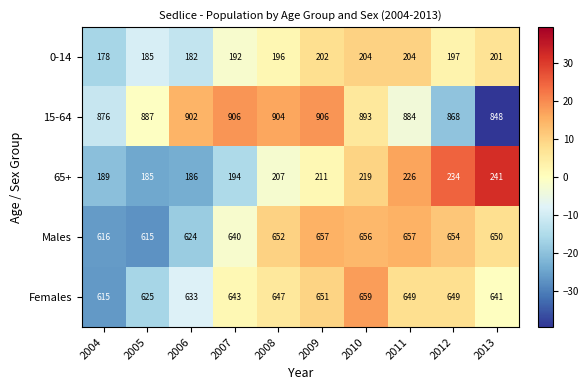

At which category is the sum across all series the highest?

2010